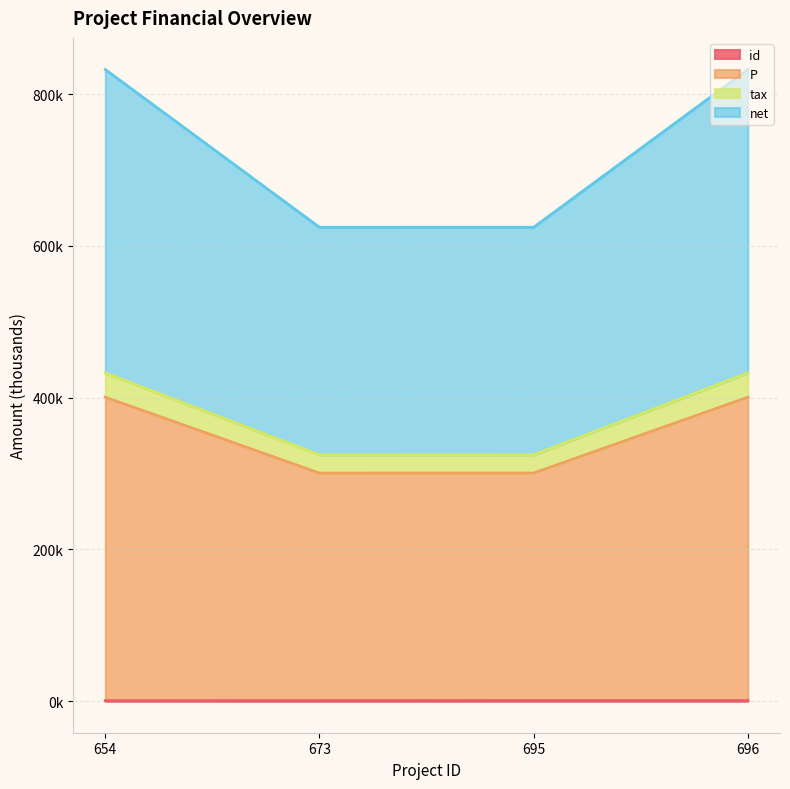

Does the chart display data point markers on the line(s)?

No